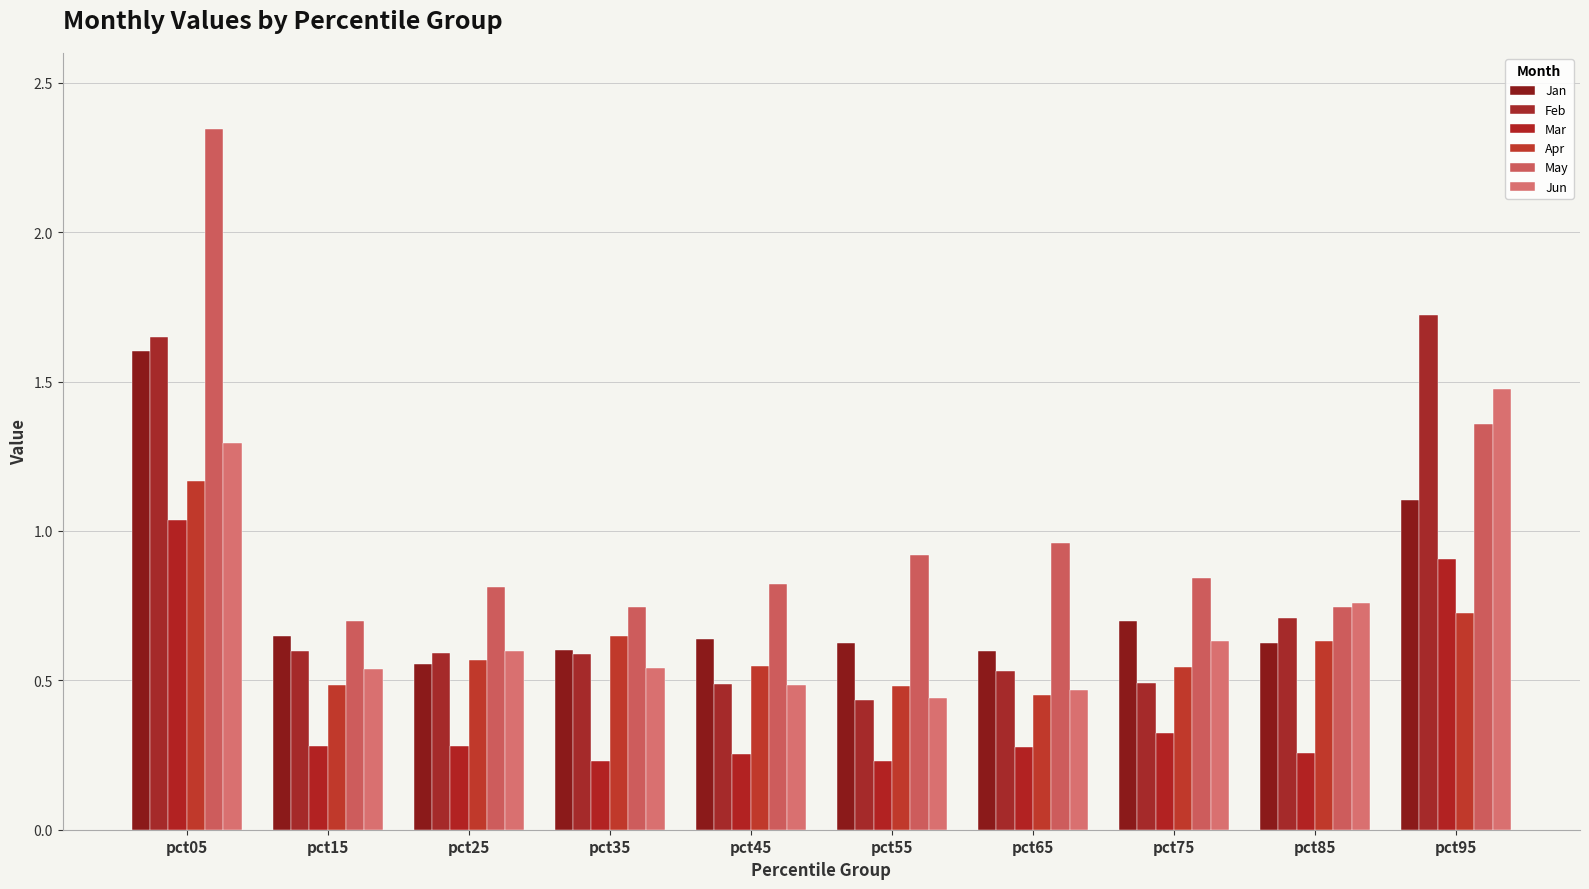

Reading right to left, transcribe all the data shown in this chart.

Jan: pct95=1.1	pct85=0.6	pct75=0.7	pct65=0.6	pct55=0.6	pct45=0.6	pct35=0.6	pct25=0.6	pct15=0.6	pct05=1.6
Feb: pct95=1.7	pct85=0.7	pct75=0.5	pct65=0.5	pct55=0.4	pct45=0.5	pct35=0.6	pct25=0.6	pct15=0.6	pct05=1.6
Mar: pct95=0.9	pct85=0.3	pct75=0.3	pct65=0.3	pct55=0.2	pct45=0.3	pct35=0.2	pct25=0.3	pct15=0.3	pct05=1.0
Apr: pct95=0.7	pct85=0.6	pct75=0.5	pct65=0.5	pct55=0.5	pct45=0.5	pct35=0.6	pct25=0.6	pct15=0.5	pct05=1.2
May: pct95=1.4	pct85=0.7	pct75=0.8	pct65=1.0	pct55=0.9	pct45=0.8	pct35=0.7	pct25=0.8	pct15=0.7	pct05=2.3
Jun: pct95=1.5	pct85=0.8	pct75=0.6	pct65=0.5	pct55=0.4	pct45=0.5	pct35=0.5	pct25=0.6	pct15=0.5	pct05=1.3